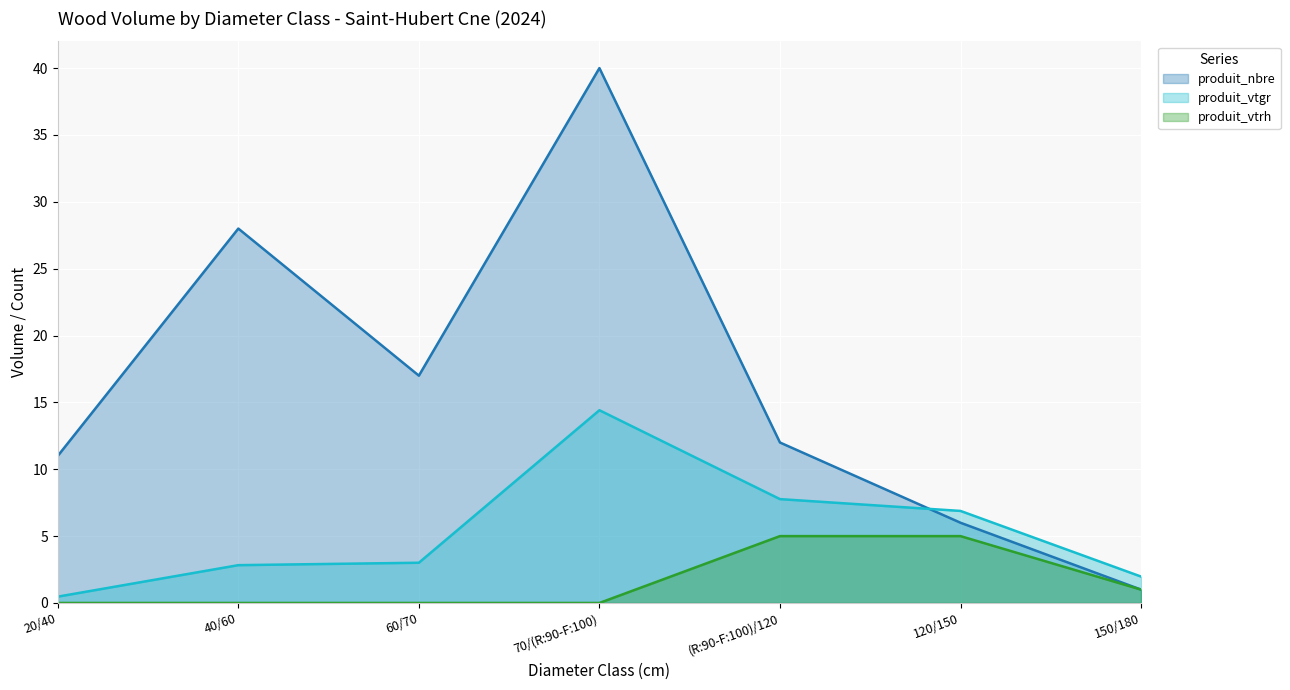

How many produit_nbre values are between 6 and 28?

5